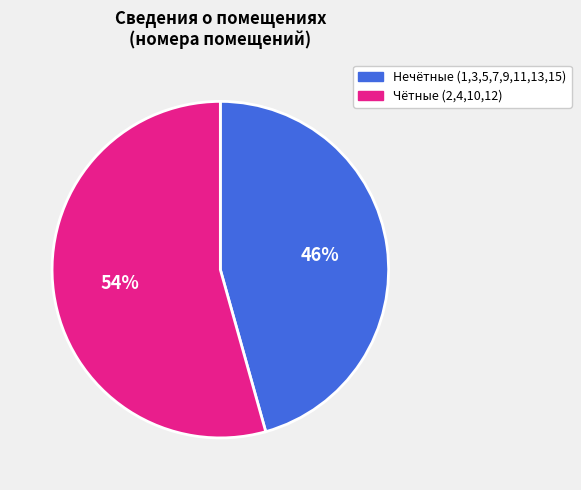

Is there any slice that represents more than half of the pie?

Yes